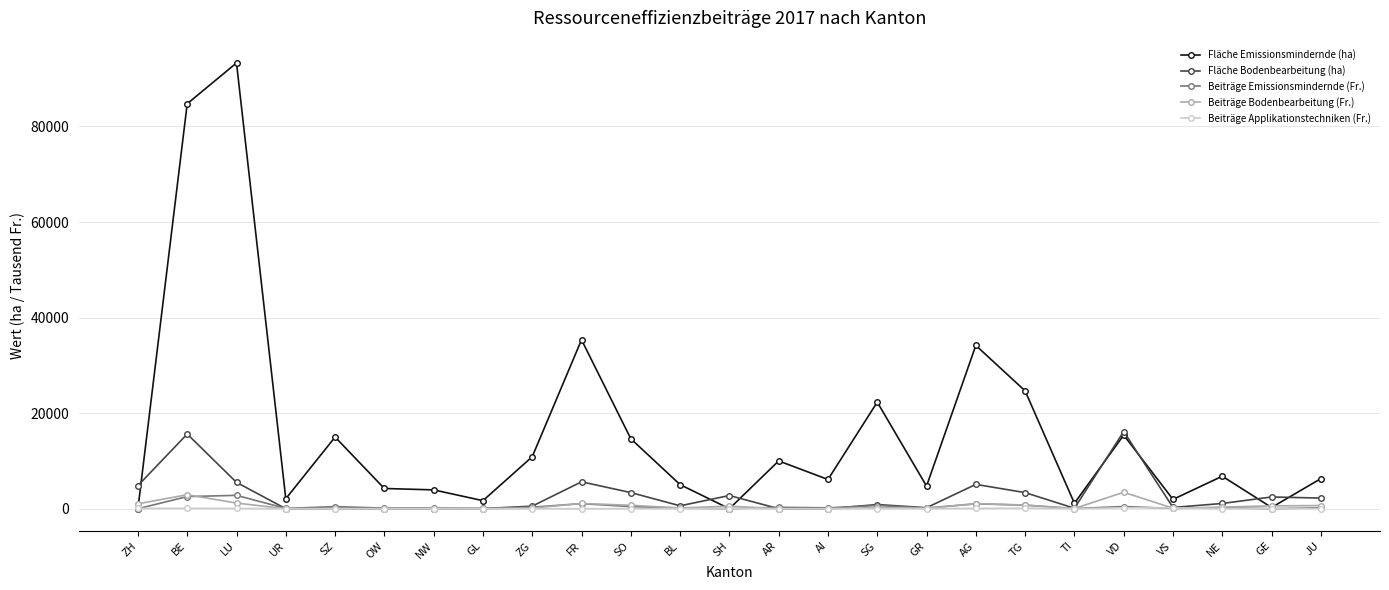

What is the highest value of the Fläche Bodenbearbeitung (ha) series?

16159.0